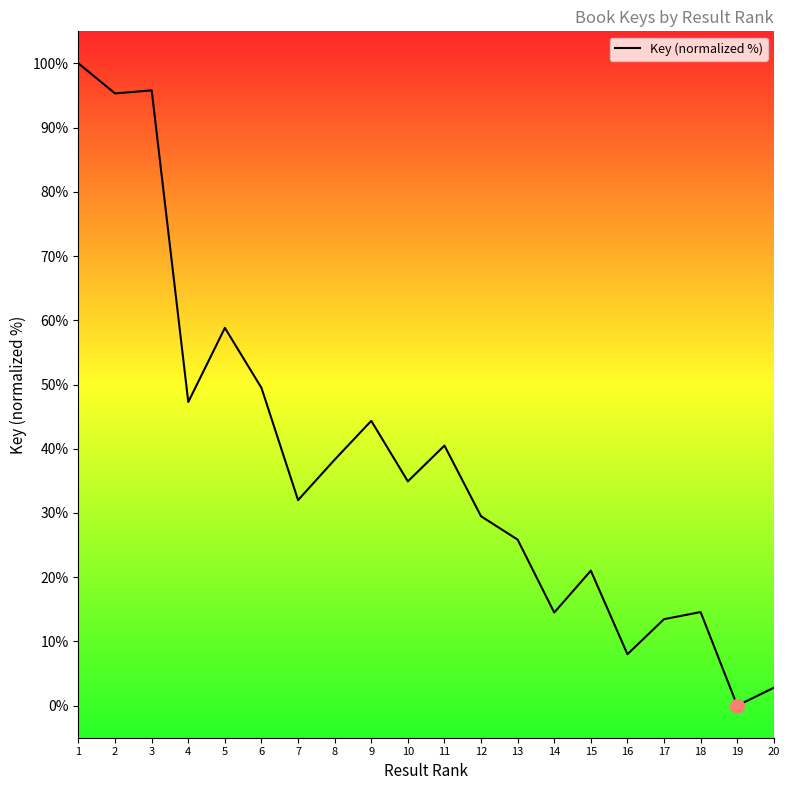

Which has a higher value, 10 or 8?

8